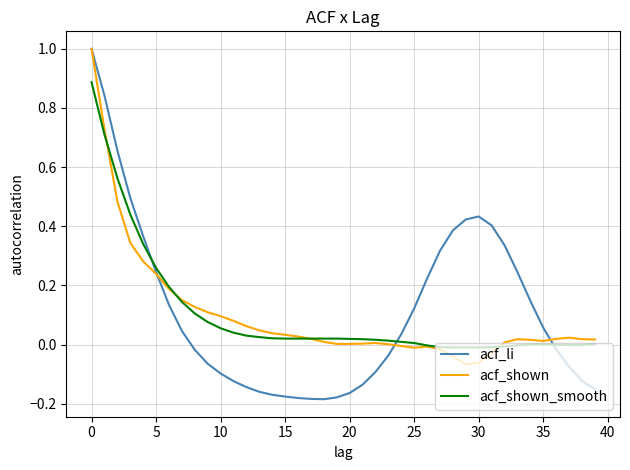

Which series has the widest spread of values?

acf_li